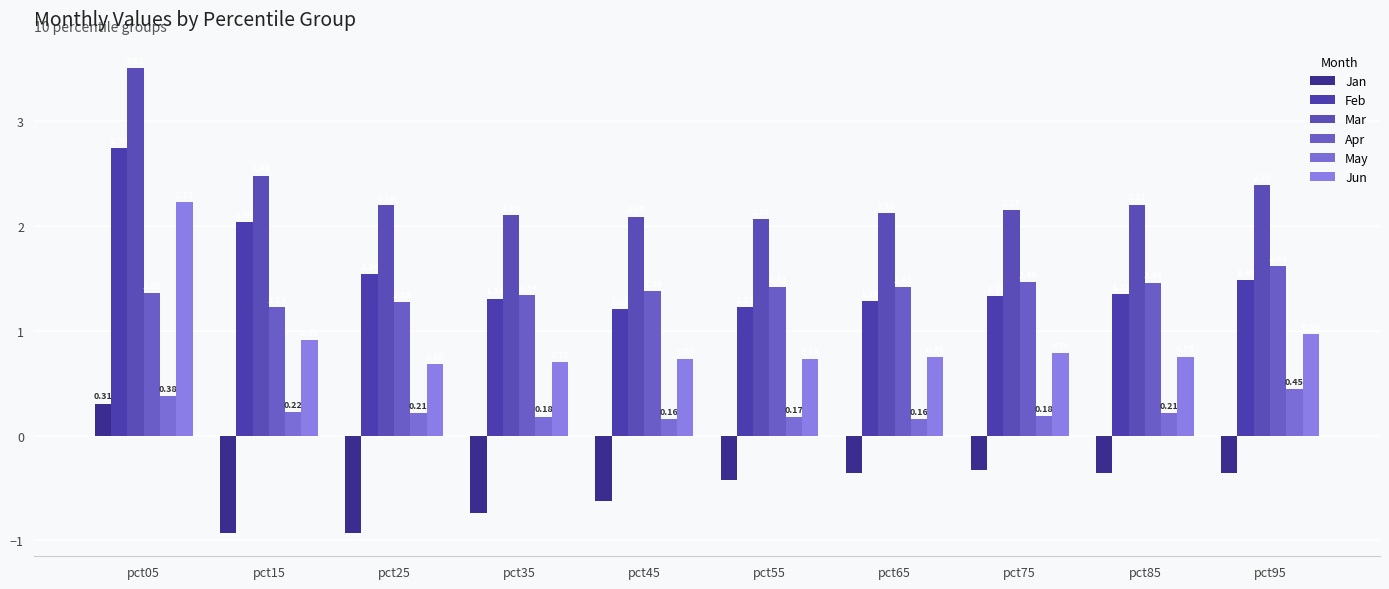

Which series has the widest spread of values?

Jun